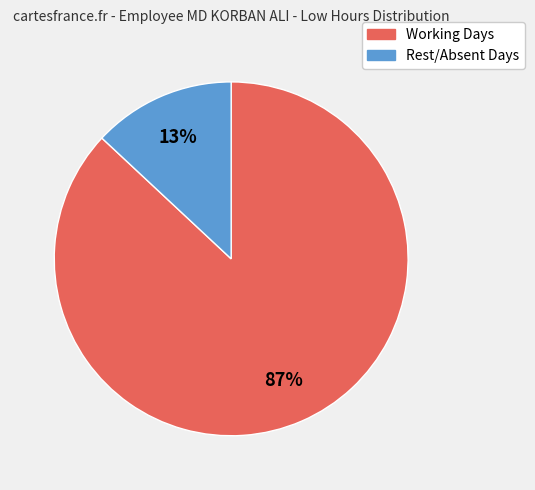

Is there any slice that represents more than half of the pie?

Yes